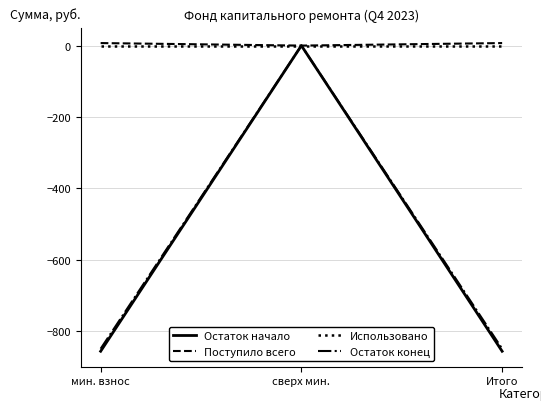

Between мин. взнос and сверх мин., which series saw the biggest shift?

Остаток начало